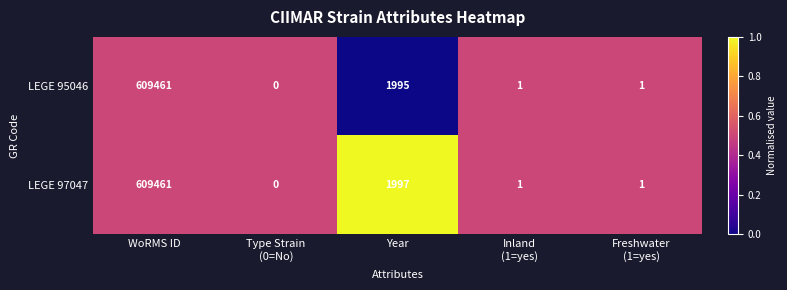

True or false: LEGE 95046 has a value of 3473 at Year.

False